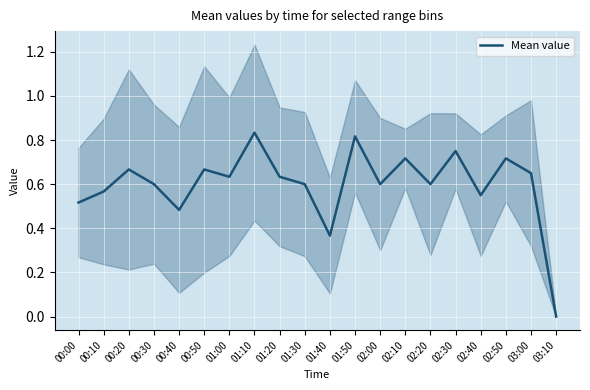

The chart shows a value of 0.9 at 02:40. True or false?

False